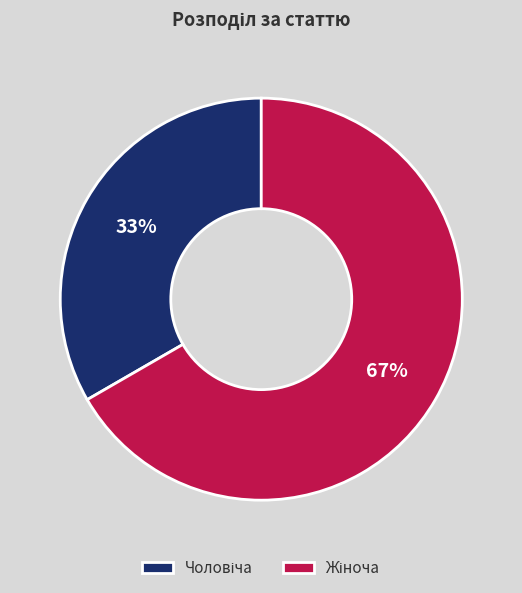

How many slices are in this pie chart?

2